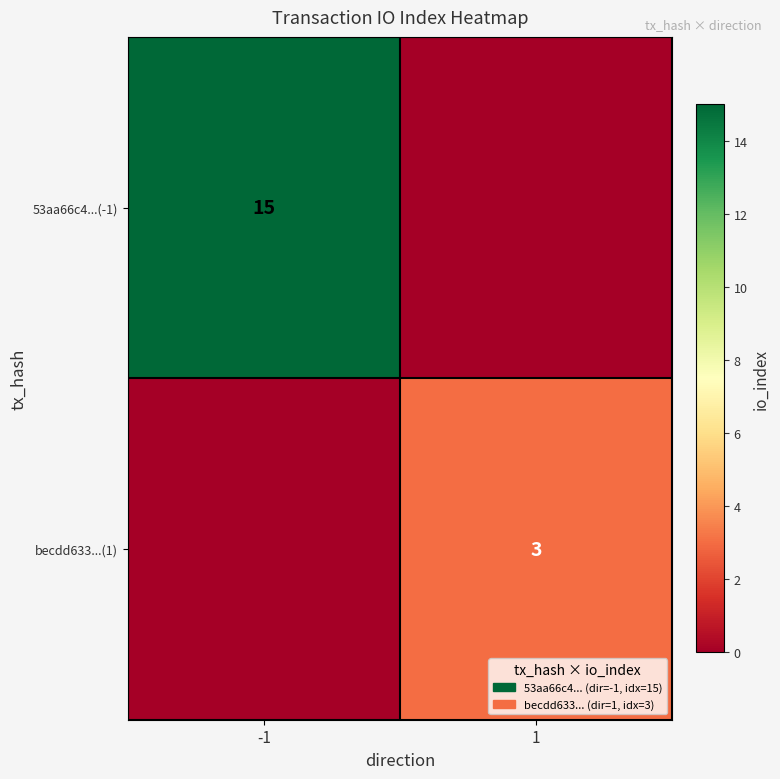

What is the greatest value displayed?

15